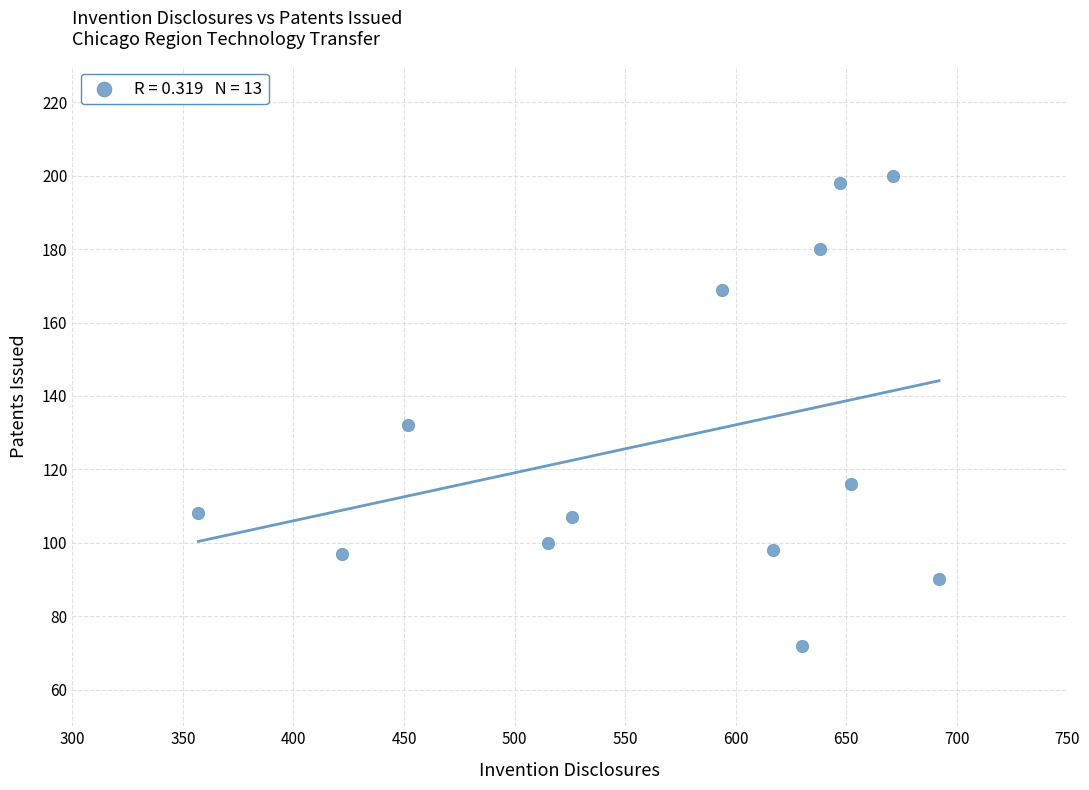

What is the range of Y values (max minus min)?

128